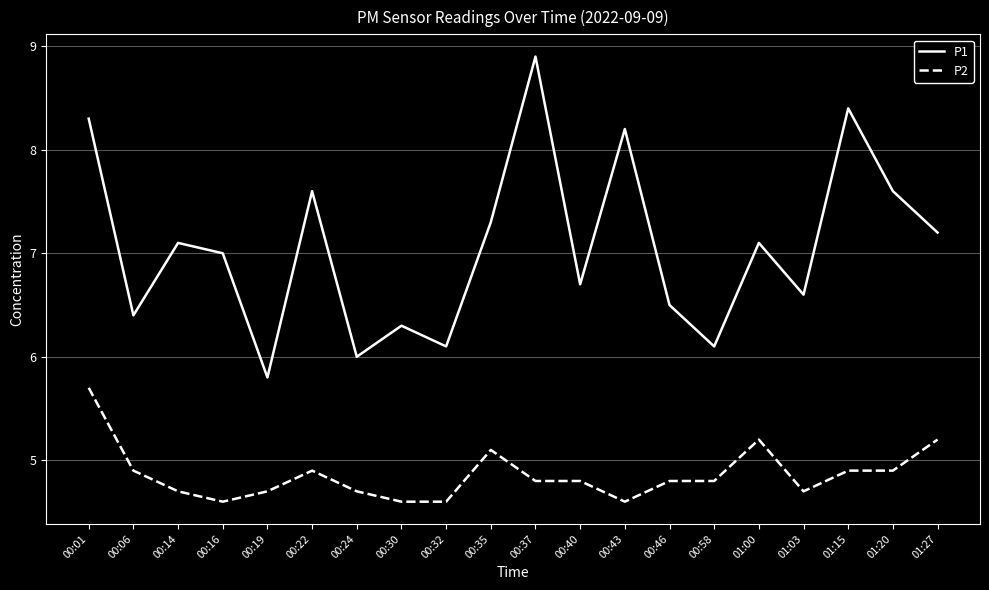

True or false: P2 and P1 intersect in this chart.

False